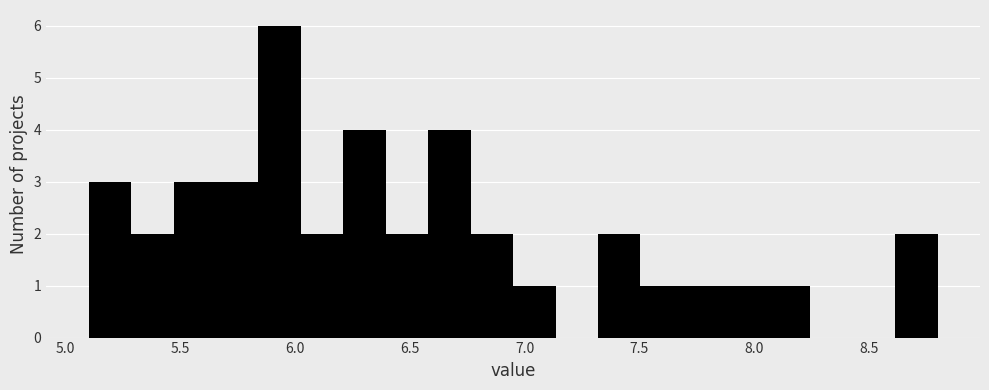

Read against the x-axis, roughly where is the centre of the tallest bar?

5.95